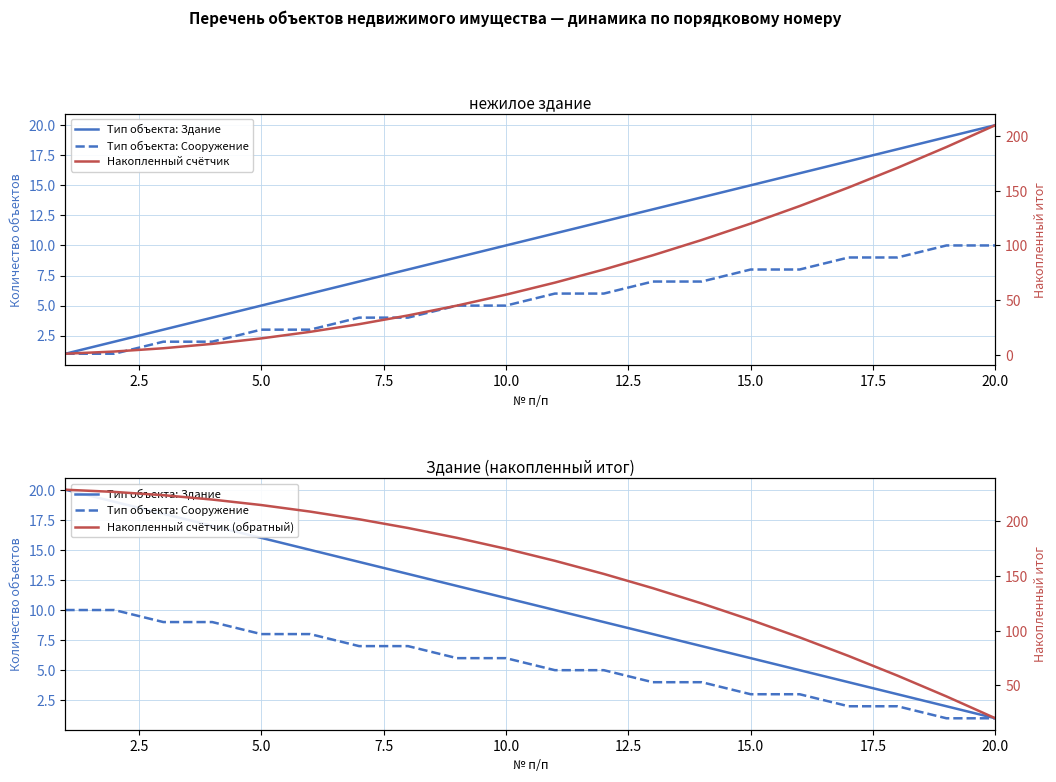

True or false: Тип объекта: Сооружение has a value of 6 at 10.0.

True